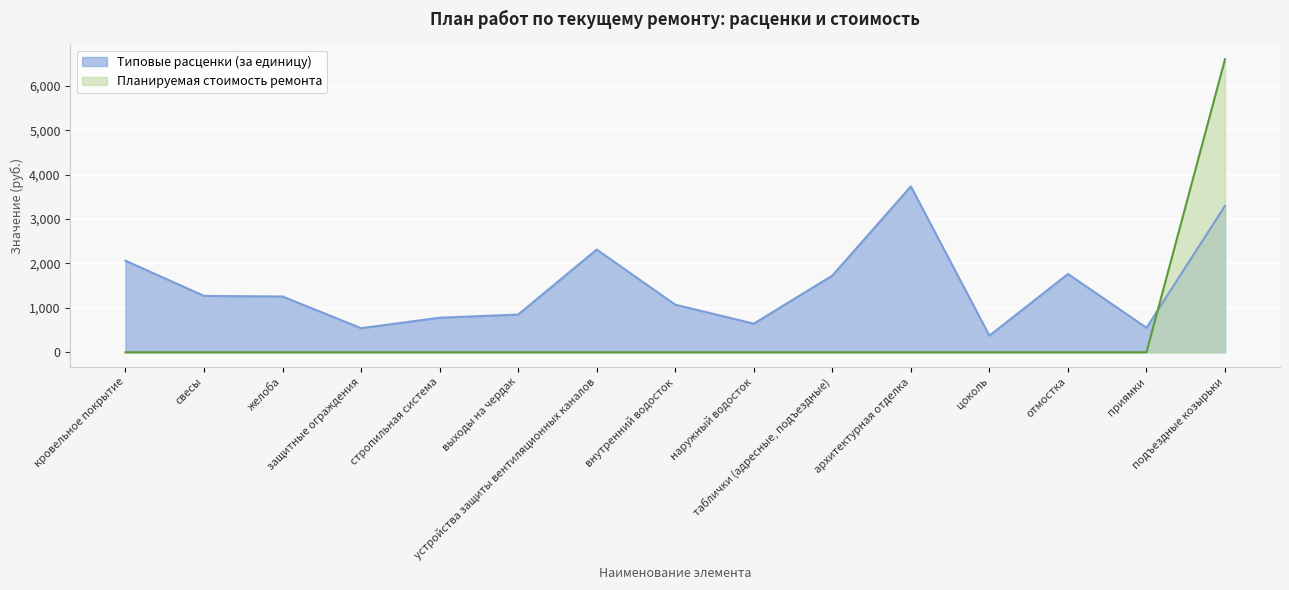

What is the sum of all Типовые расценки (за единицу) values?

22240.3